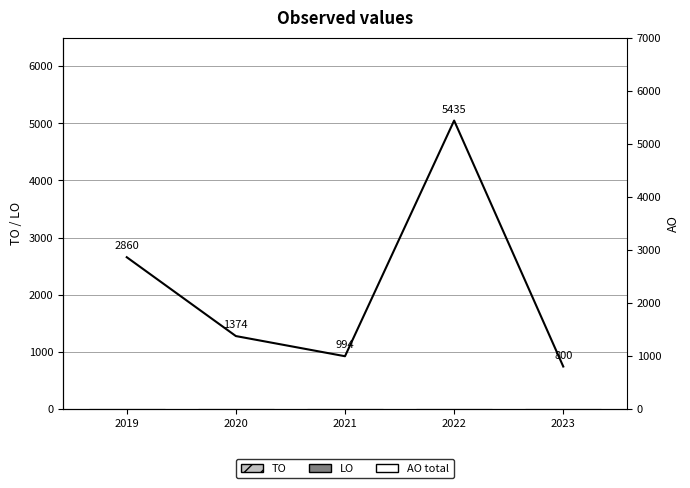

Reading left to right, list all the values displayed in this chart.

TO: 2019=0	2020=0	2021=0	2022=0	2023=0
LO: 2019=0	2020=0	2021=0	2022=0	2023=0
AO total: 2019=2860	2020=1374	2021=994	2022=5435	2023=800